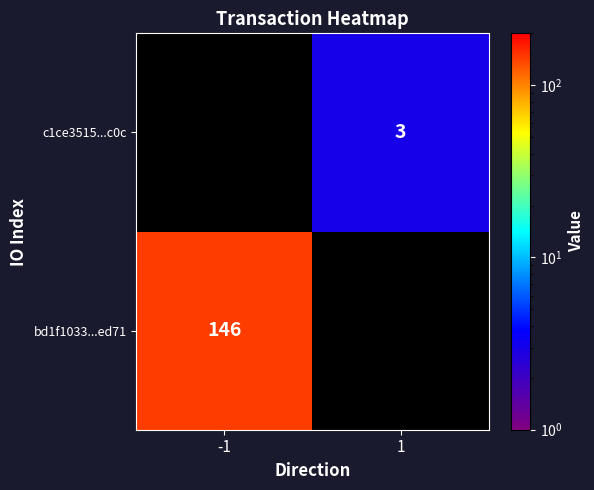

The bd1f1033...ed71 series shows 98 at -1. True or false?

False